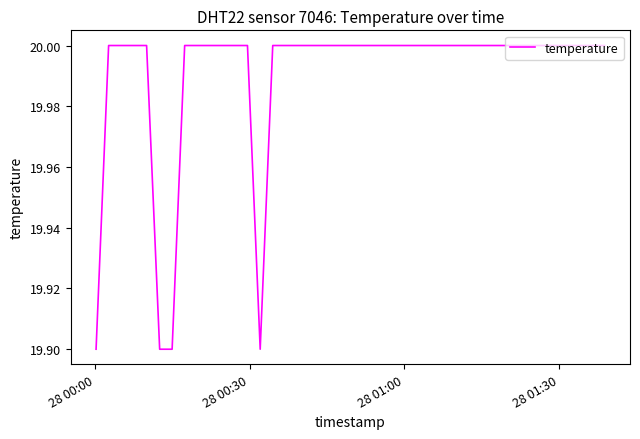

Reading left to right, transcribe all the data shown in this chart.

19.9	20.0	20.0	20.0	20.0	19.9	19.9	20.0	20.0	20.0	20.0	20.0	20.0	19.9	20.0	20.0	20.0	20.0	20.0	20.0	20.0	20.0	20.0	20.0	20.0	20.0	20.0	20.0	20.0	20.0	20.0	20.0	20.0	20.0	20.0	20.0	20.0	20.0	20.0	20.0